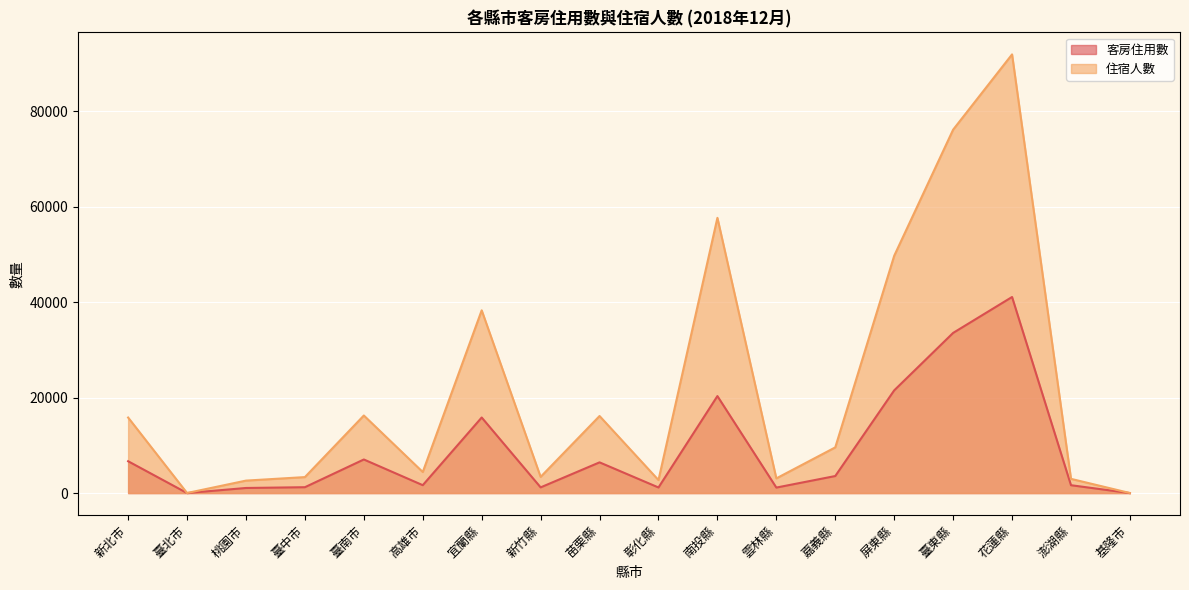

Reading left to right, list all the values displayed in this chart.

客房住用數: 新北市=6674	臺北市=7	桃園市=1069	臺中市=1231	臺南市=7041	高雄市=1656	宜蘭縣=15838	新竹縣=1195	苗栗縣=6438	彰化縣=1173	南投縣=20328	雲林縣=1153	嘉義縣=3572	屏東縣=21524	臺東縣=33564	花蓮縣=41092	澎湖縣=1649	基隆市=3
住宿人數: 新北市=15832	臺北市=14	桃園市=2613	臺中市=3350	臺南市=16258	高雄市=4414	宜蘭縣=38297	新竹縣=3397	苗栗縣=16151	彰化縣=2727	南投縣=57678	雲林縣=3081	嘉義縣=9577	屏東縣=49728	臺東縣=76157	花蓮縣=91931	澎湖縣=2982	基隆市=10